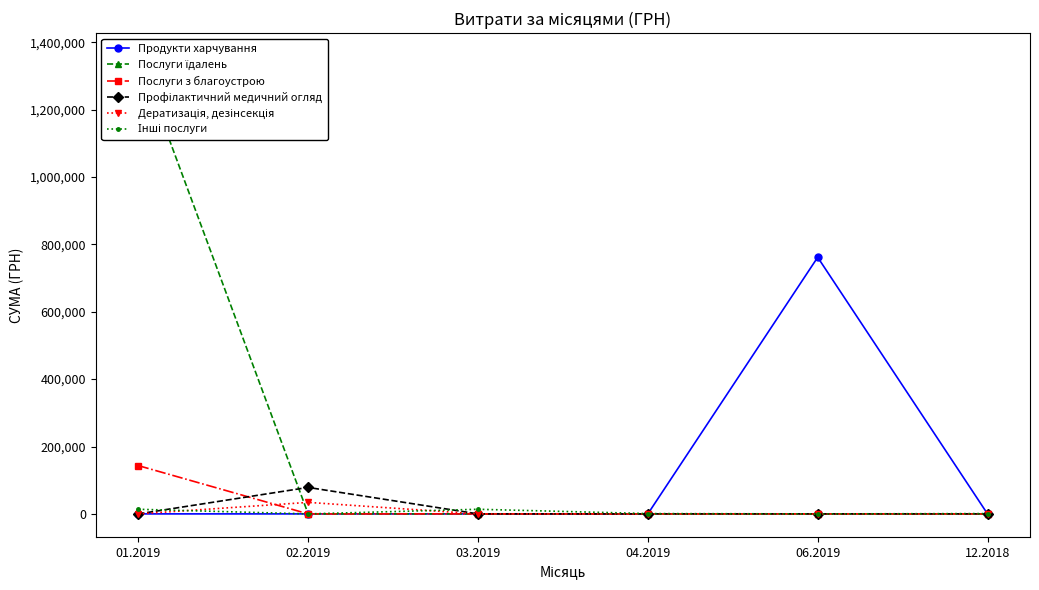

What is the difference between the maximum and minimum values in the Послуги їдалень series?

1358908.2